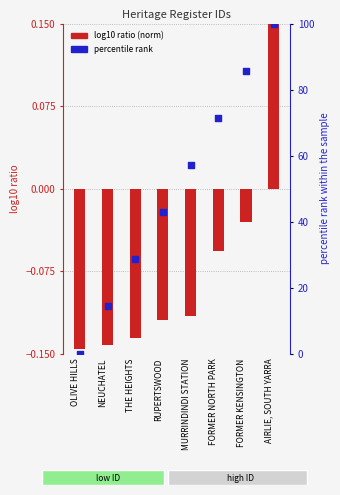

What is the total value across all series at NEUCHATEL?

14.1